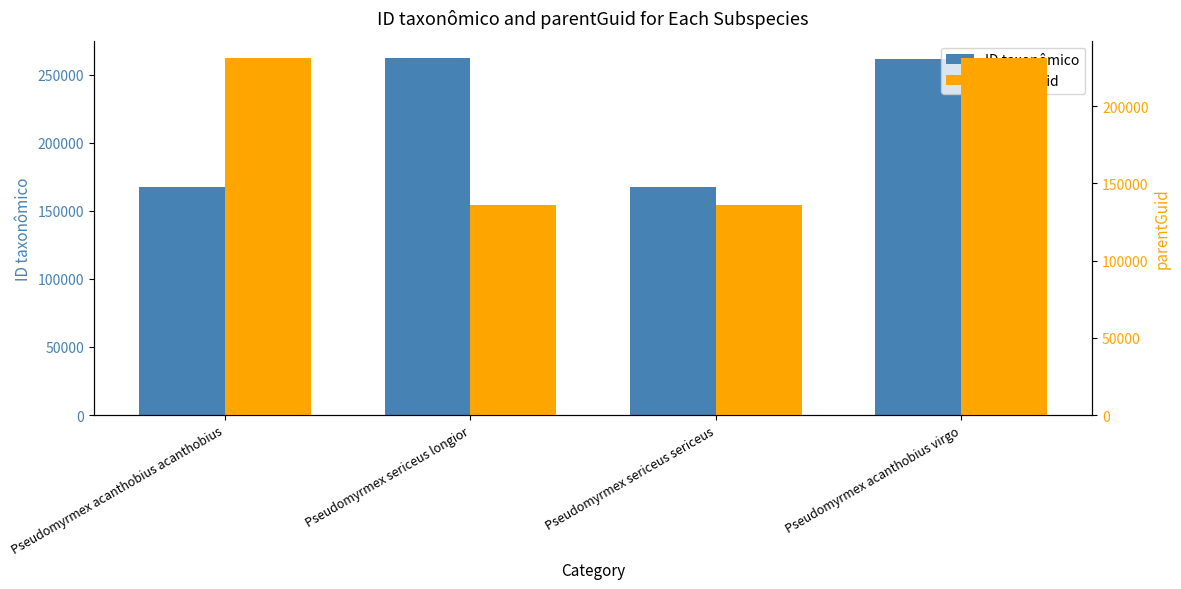

What is the difference between the maximum and minimum values in the ID taxonômico series?

94480